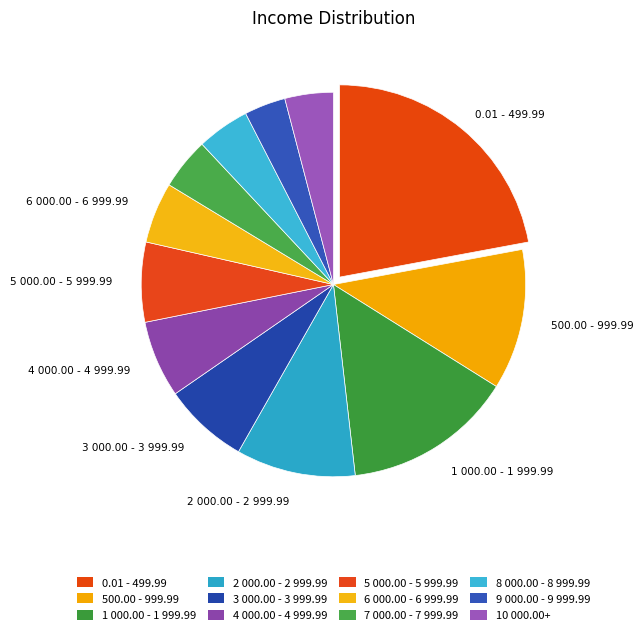

To the nearest percent, what is the combined percentage of 1 000.00 - 1 999.99 and 9 000.00 - 9 999.99?

18%